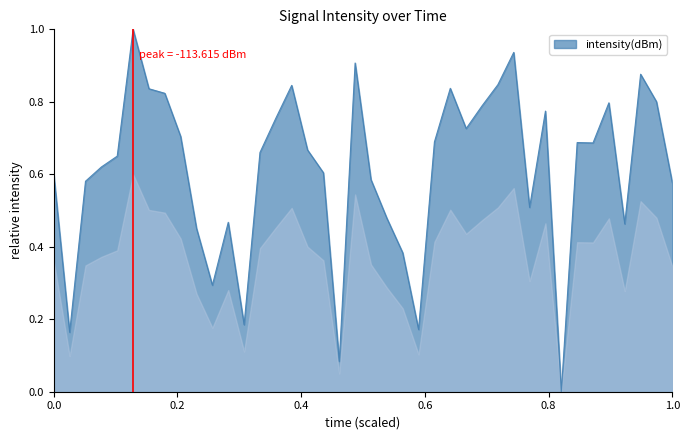

What is the difference between the maximum and minimum values?

1.0